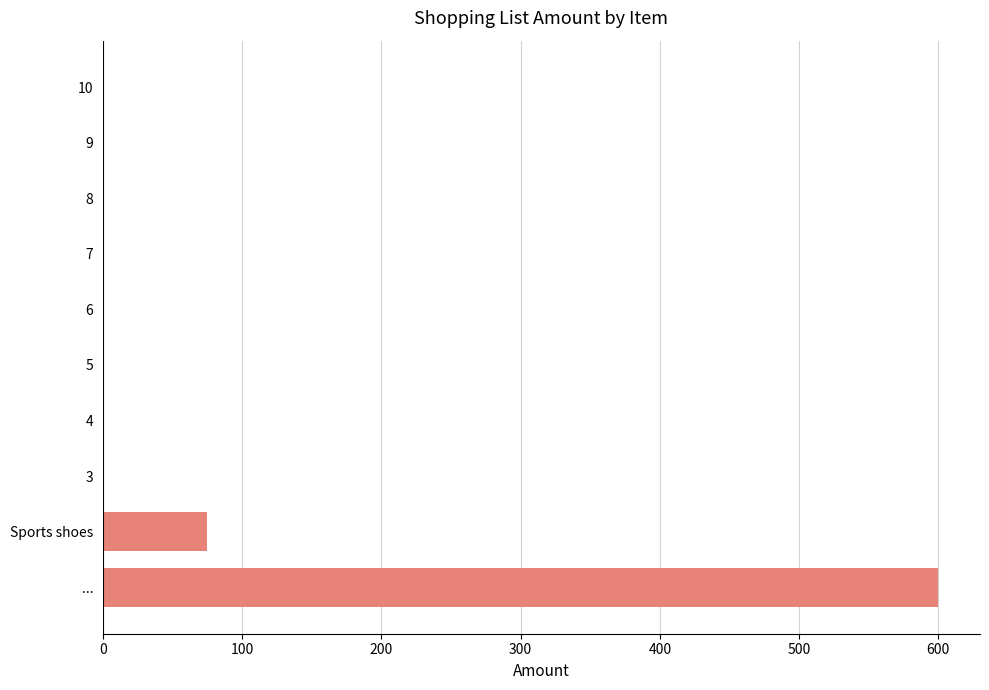

Reading bottom to top, list all the values displayed in this chart.

...=600	Sports shoes=75	3=0	4=0	5=0	6=0	7=0	8=0	9=0	10=0